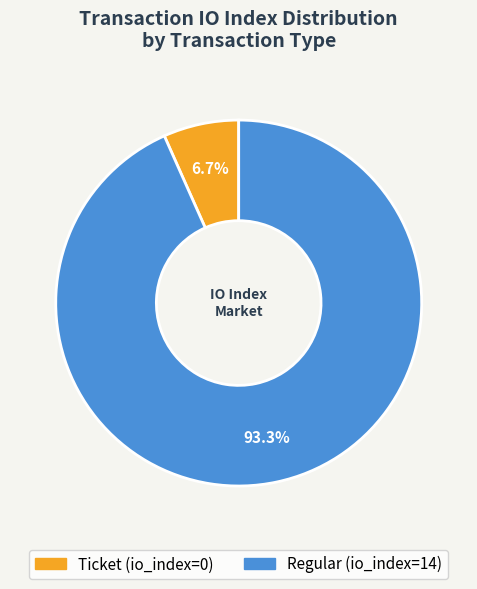

Which slice is the largest?

Regular